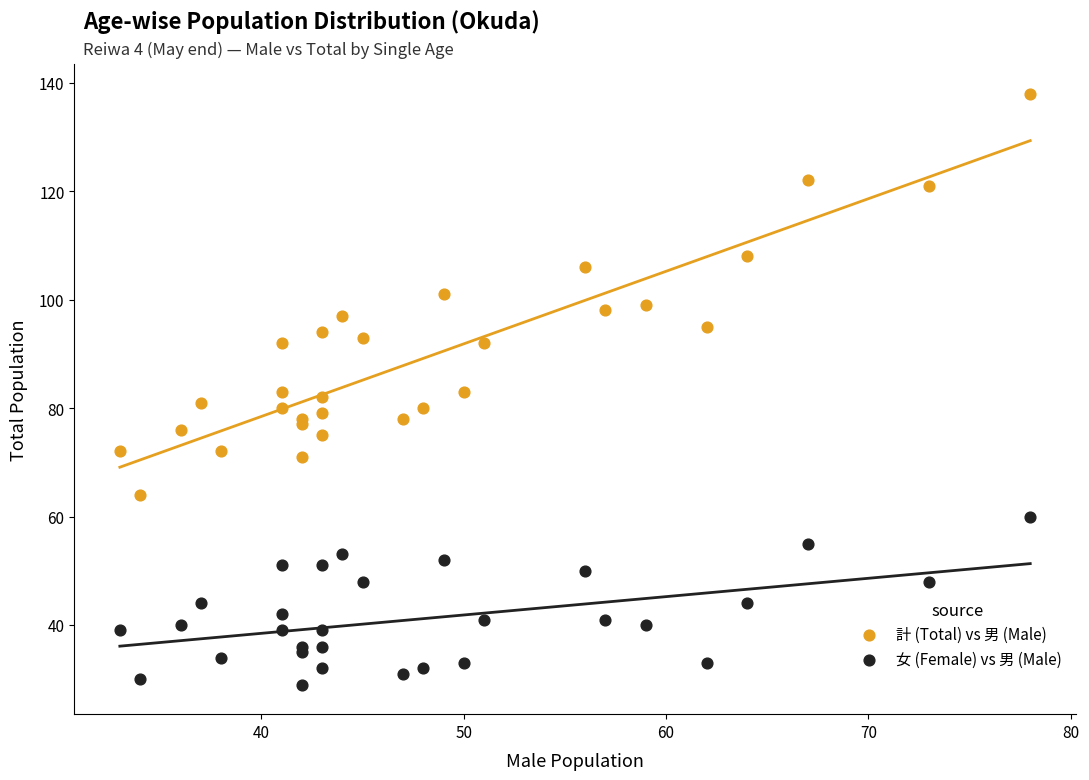

Which series has the widest spread of Y values?

計 (Total) vs 男 (Male)